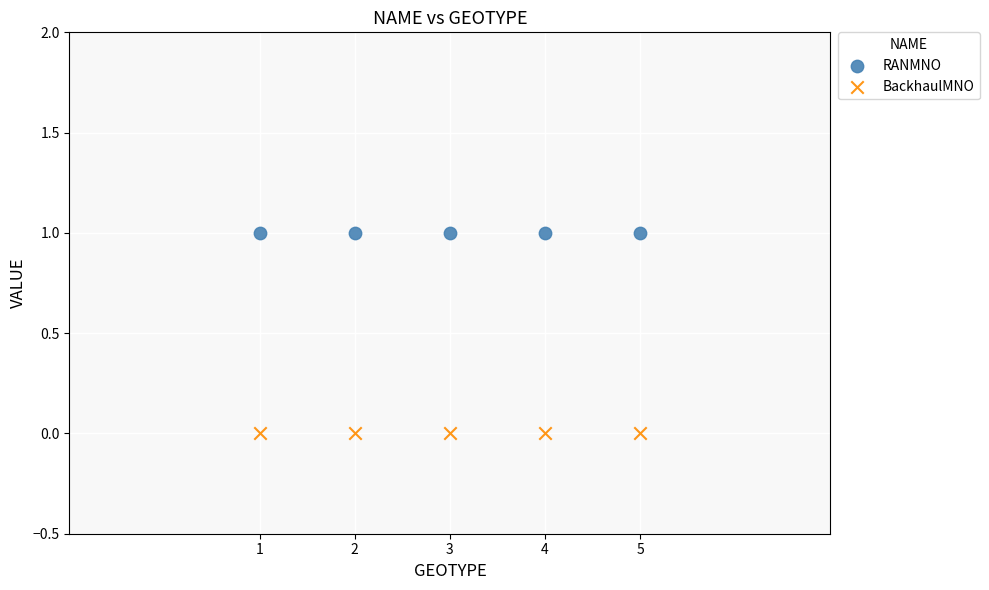

Which series contains the lowest Y value?

BackhaulMNO